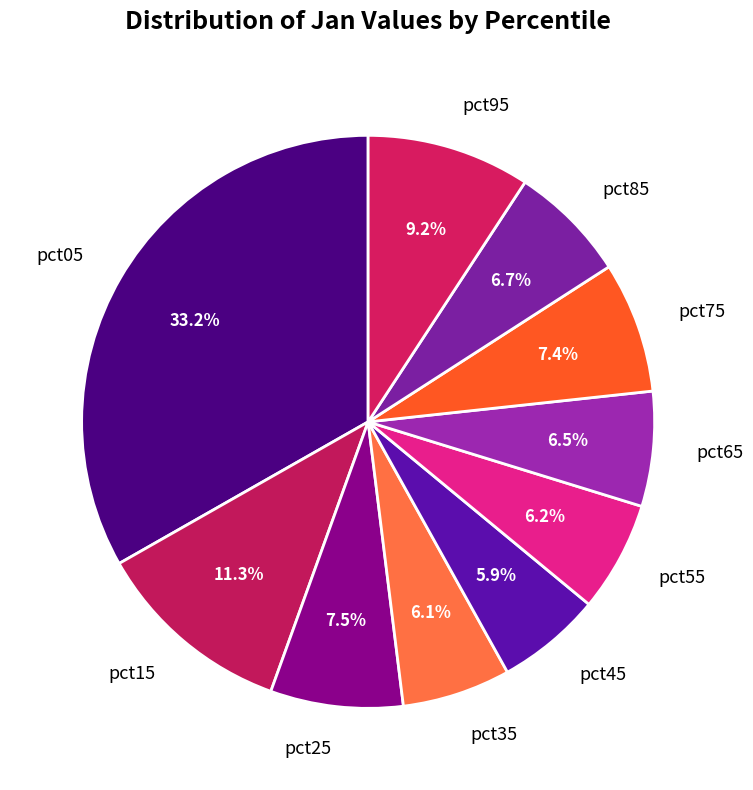

Count the number of slices in the pie.

10